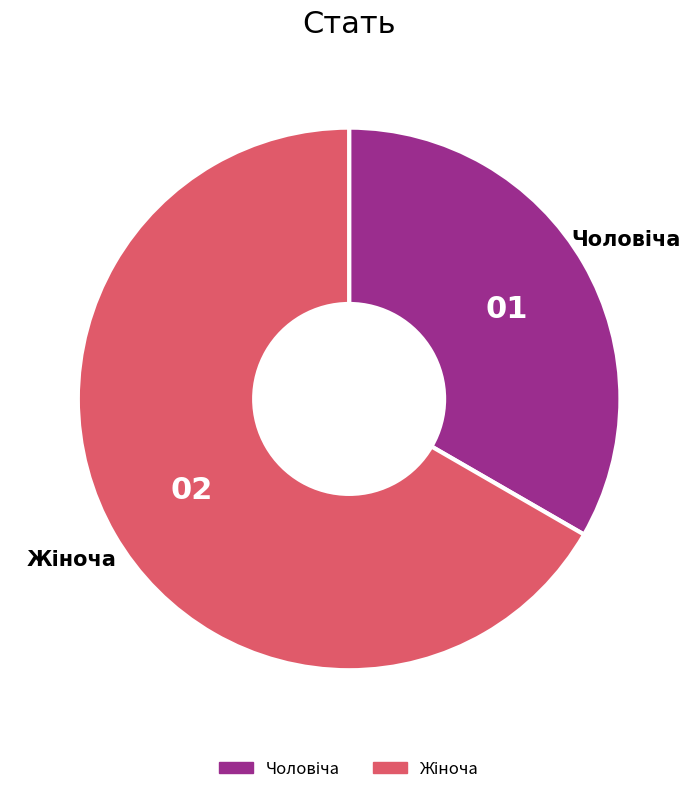

Does any single category account for the majority?

Yes